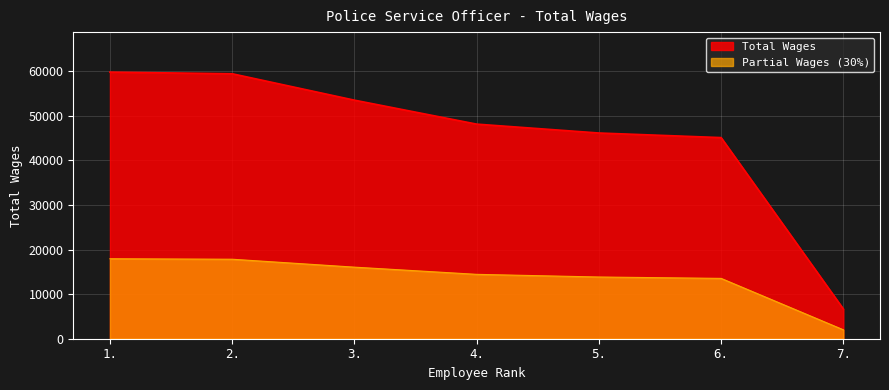

What is the maximum value for Partial Wages (30%)?

17938.5